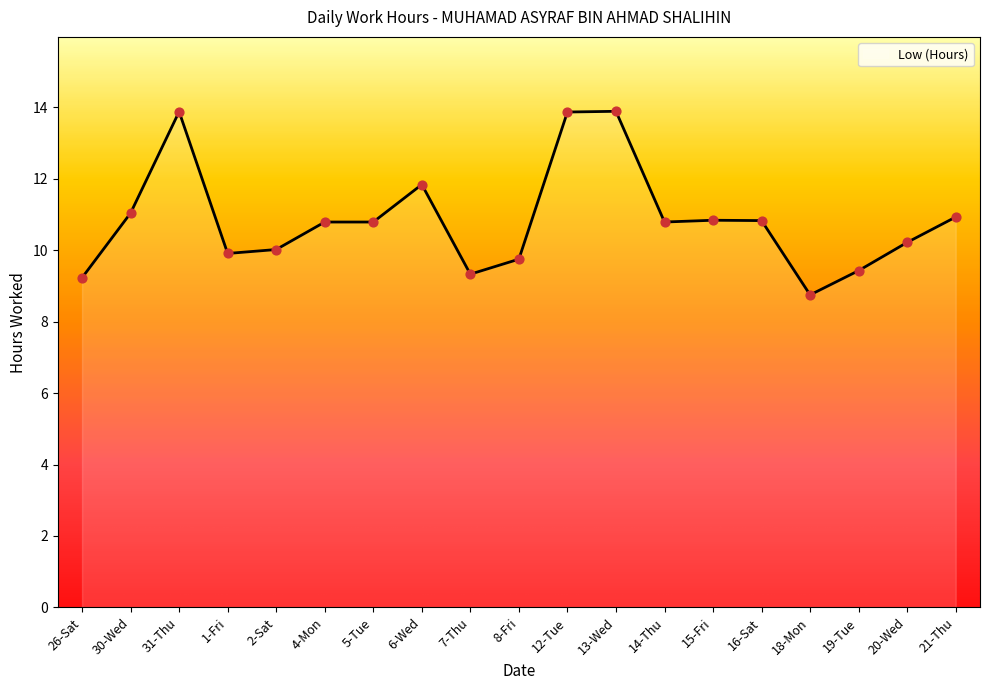

Approximately how many times larger is the value at 4-Mon compared to 5-Tue?

1.0